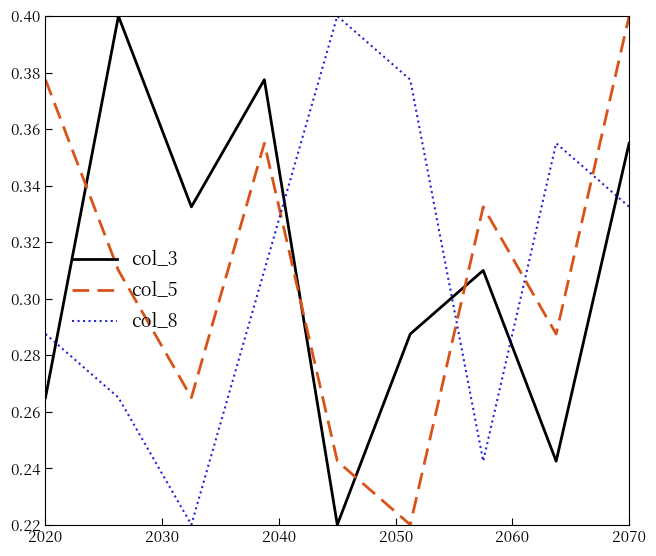

What is the sum of all col_3 values?

2.8